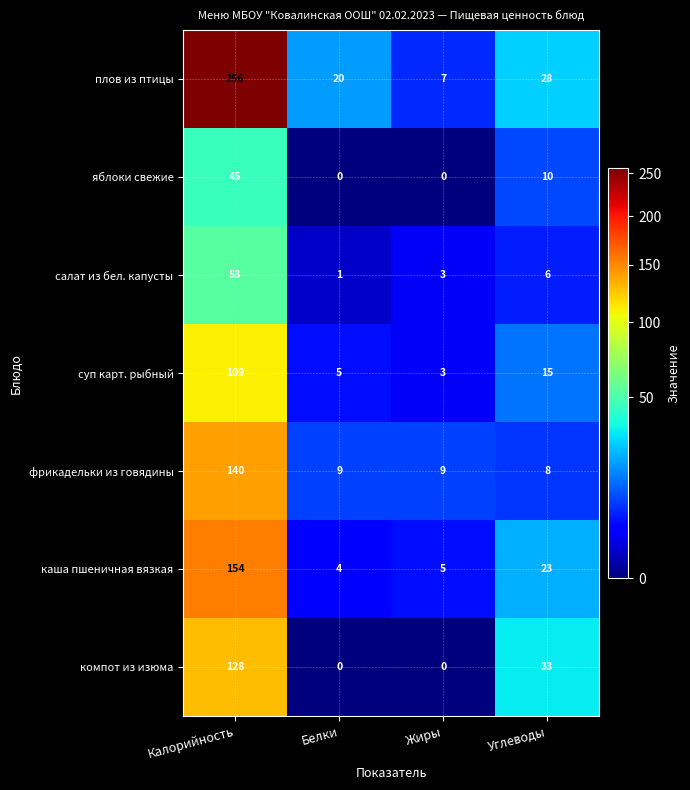

At Калорийность, list the series in order from smallest to largest.

яблоки свежие, салат из бел. капусты, суп карт. рыбный, компот из изюма, фрикадельки из говядины, каша пшеничная вязкая, плов из птицы